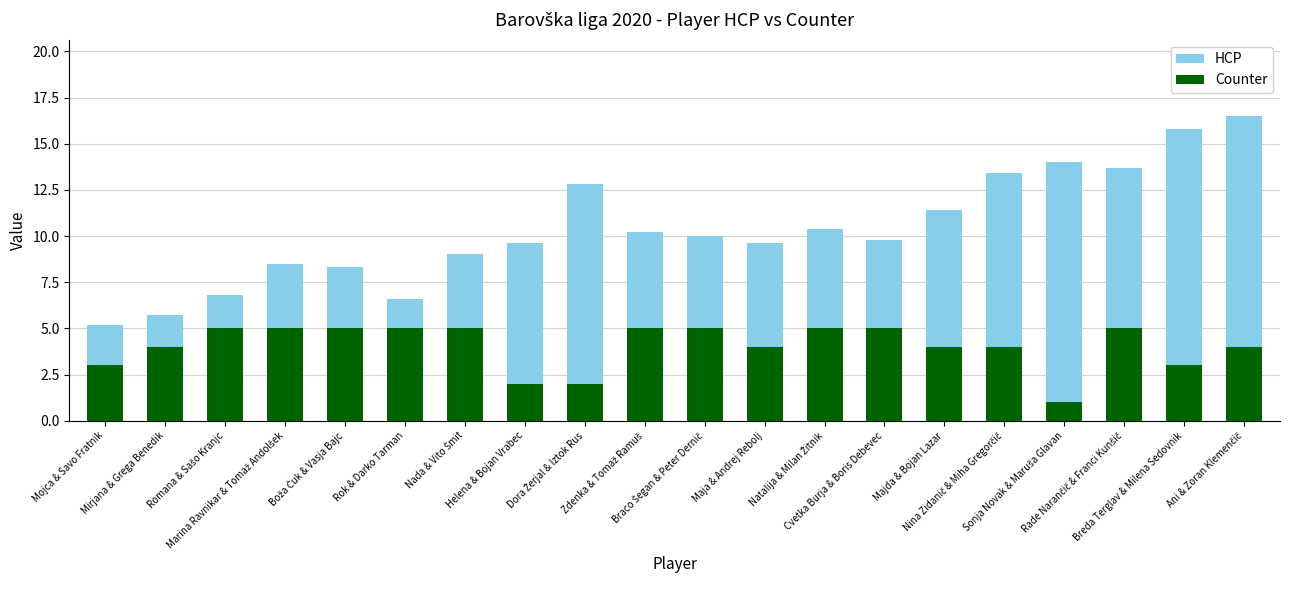

At which category is the sum across all series the highest?

Ani & Zoran Klemenčič